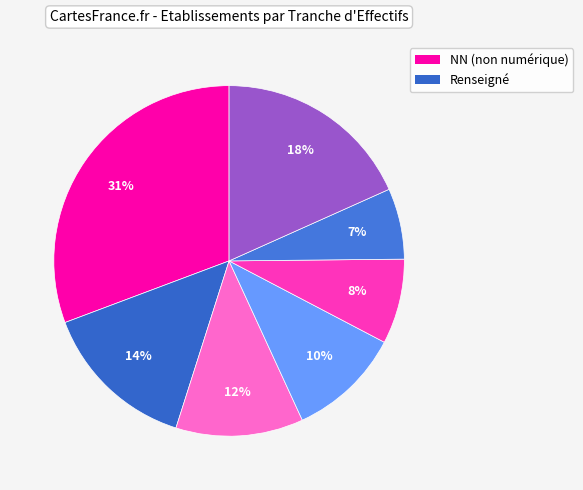

To the nearest percent, what is the difference between the largest and smallest slice percentages?

24%